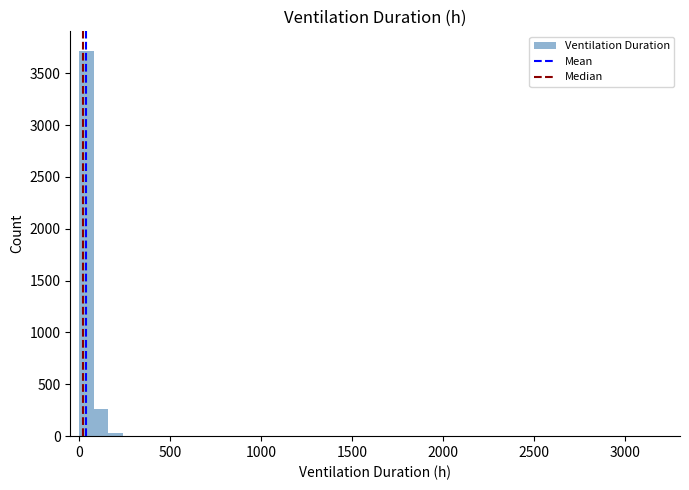

Read against the x-axis, roughly where is the centre of the tallest bar?

50